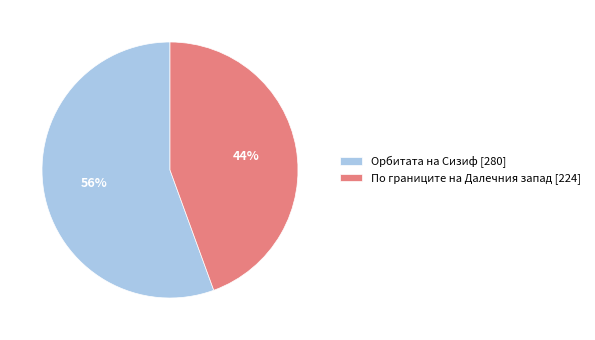

Is По границите на Далечния запад [224] the majority of the pie?

No